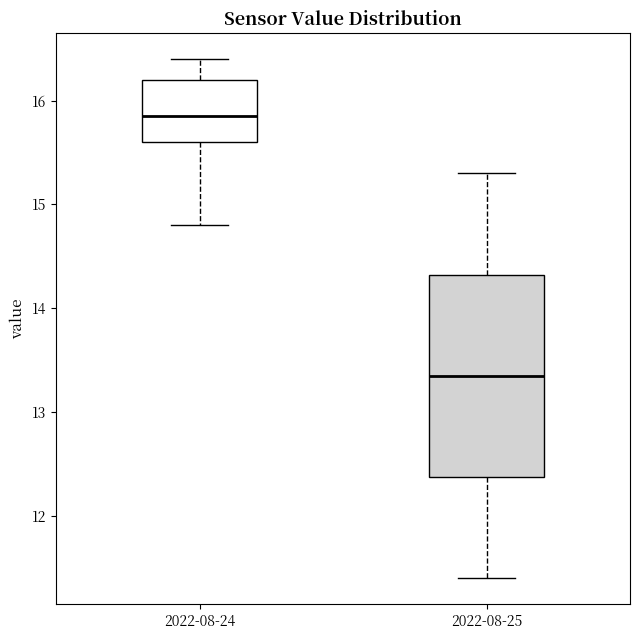

Reading left to right, read every box against the y-axis: the position of its median line, the range the box covers, and the ends of its whiskers. The values are not printed on the chart, so give them approximately, as read against the axis.

2022-08-24: median 15.9, box 15.6 to 16.2, whiskers 14.8 to 16.4
2022-08-25: median 13.4, box 12.4 to 14.3, whiskers 11.4 to 15.3